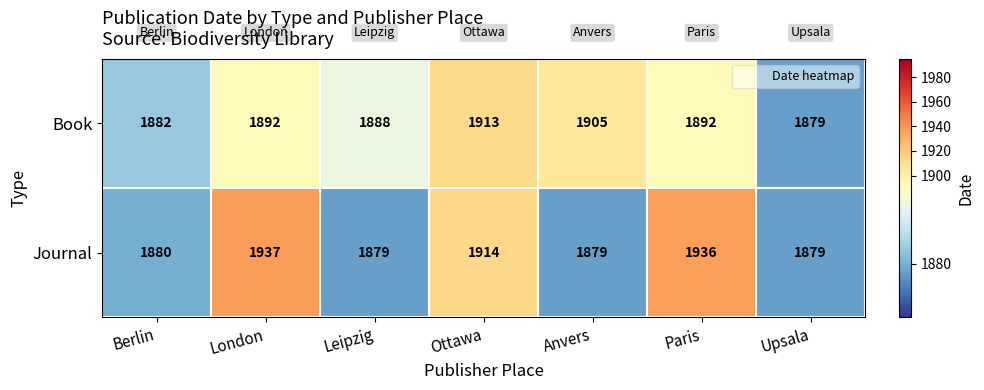

What is the smallest value displayed?

1879